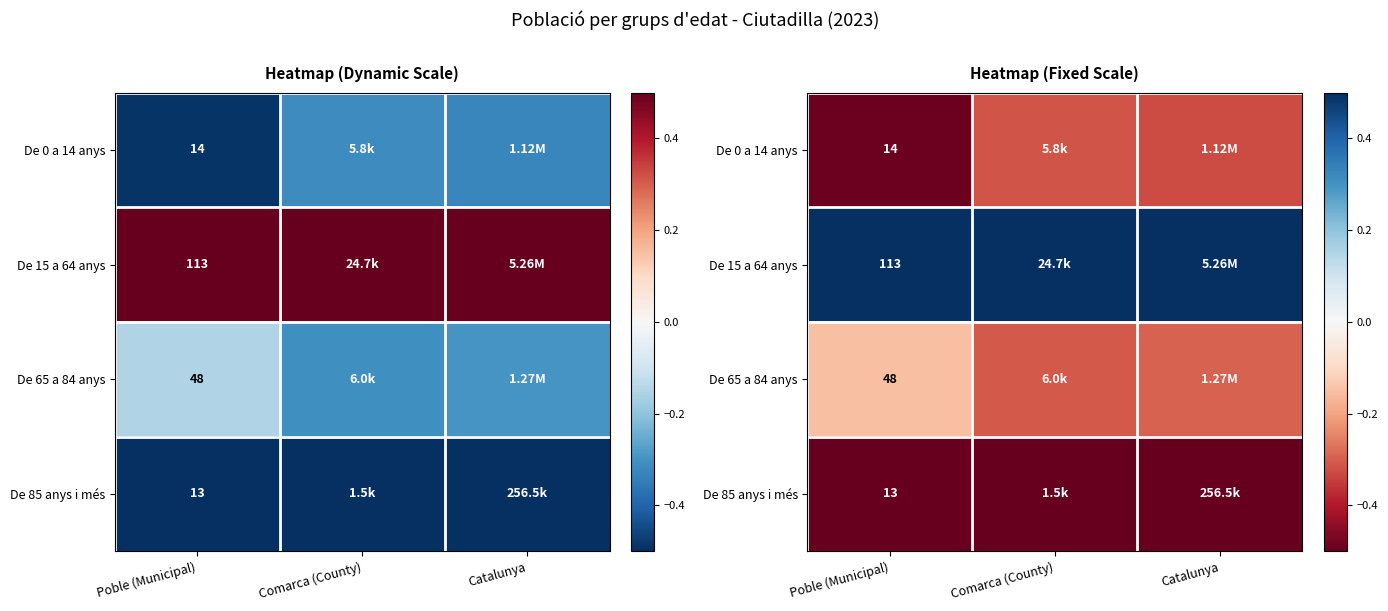

True or false: De 85 anys i més has a value of -0.8 at Catalunya.

False